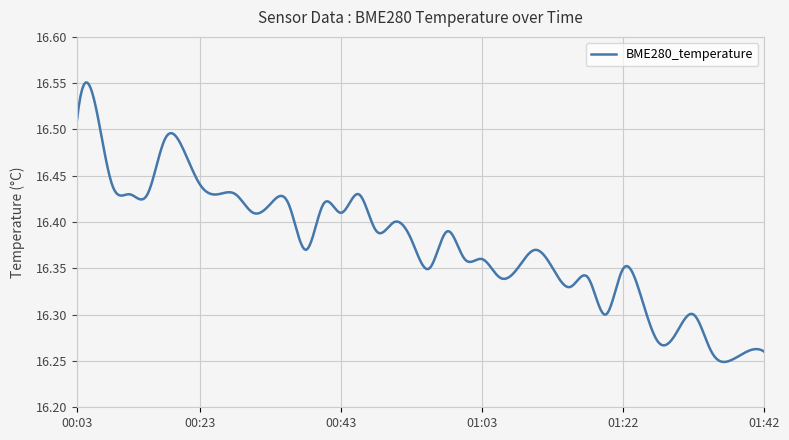

What is the difference between the maximum and minimum values?

0.3